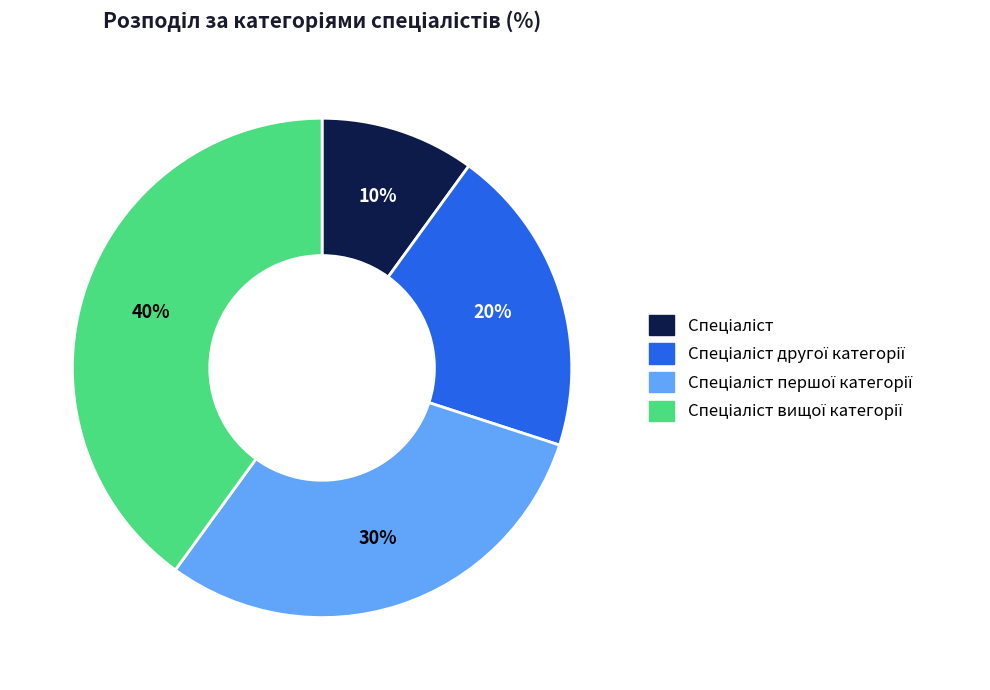

Does any single category account for the majority?

No